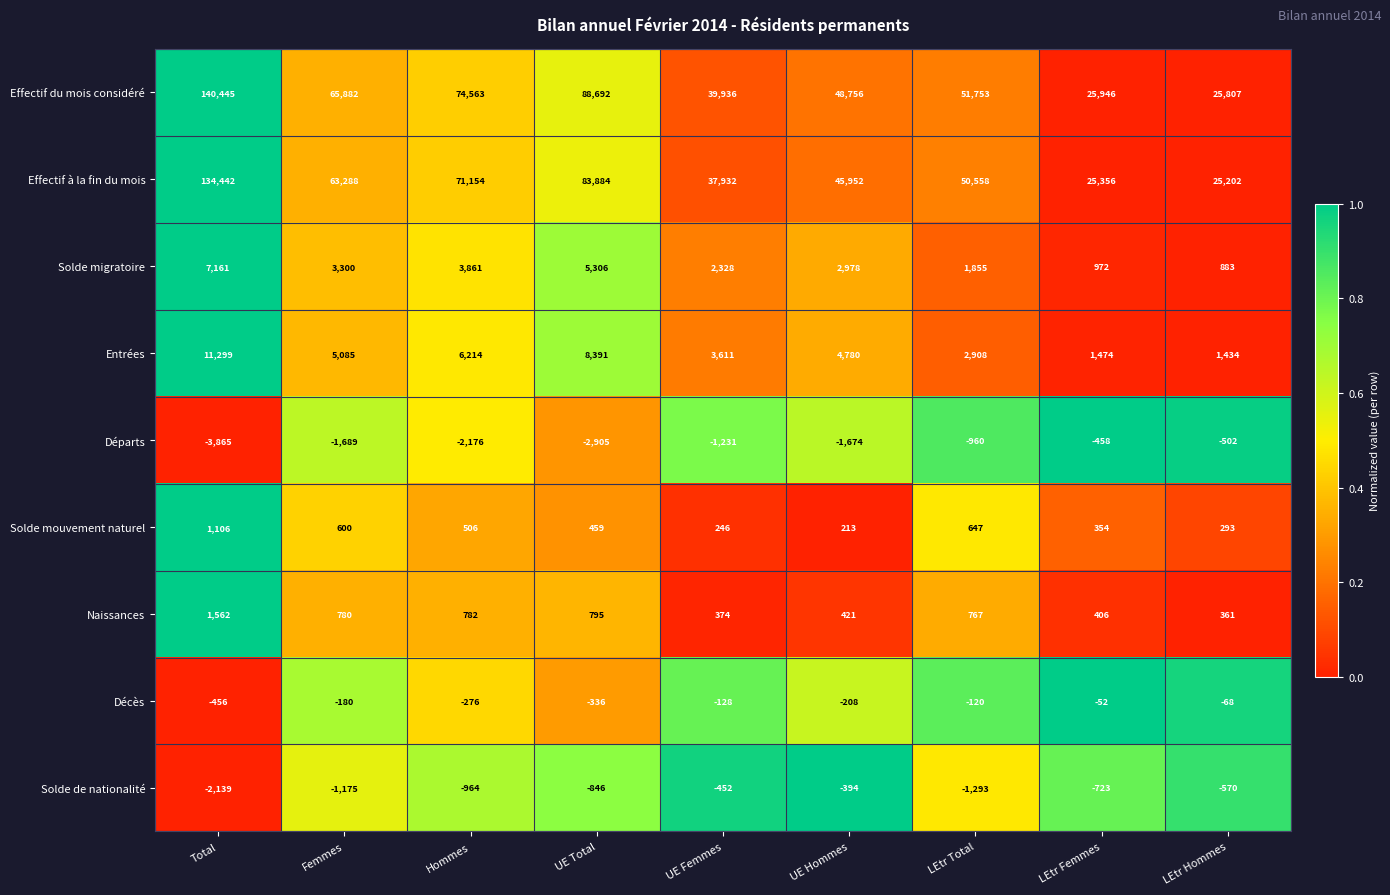

What is the minimum value shown in the chart?

-3865